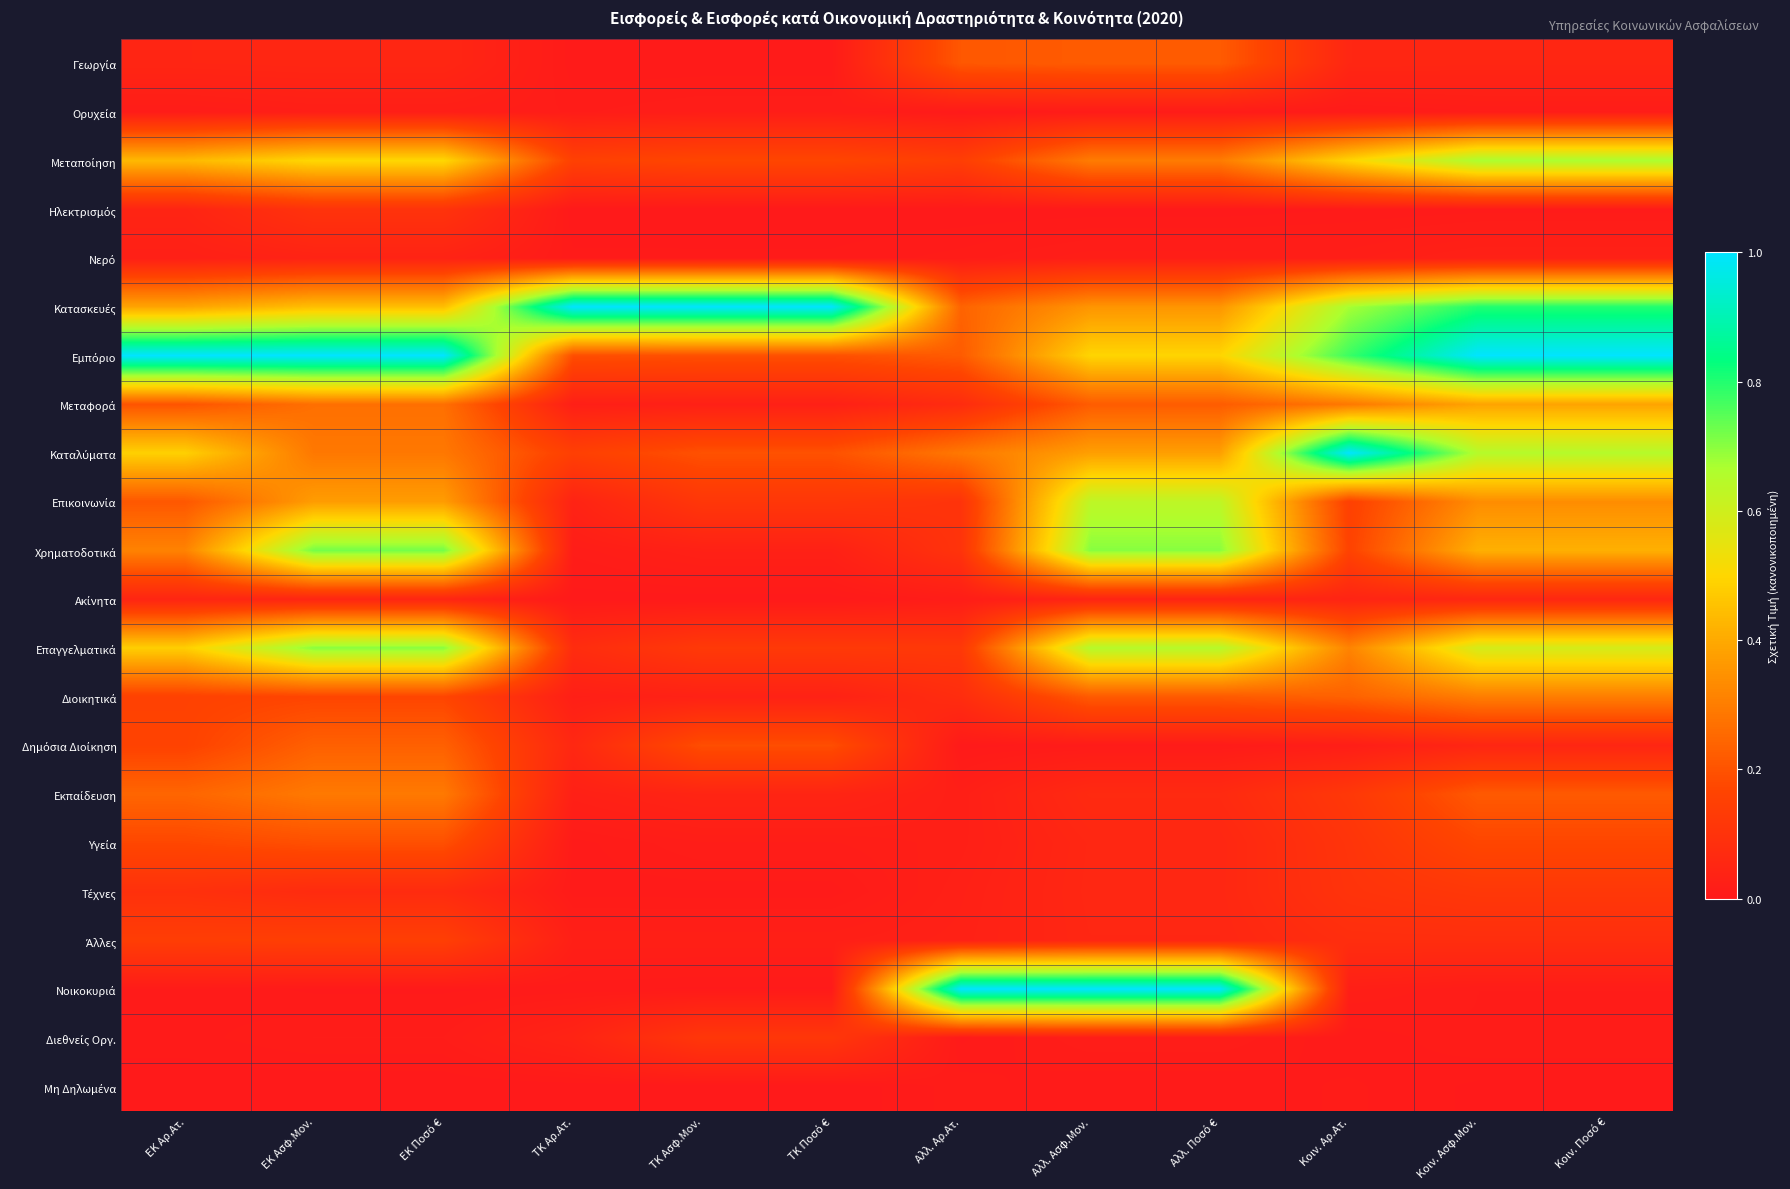

Rank the series by their maximum value, from highest to lowest.

Κατασκευές, Εμπόριο, Καταλύματα, Νοικοκυριά, Χρηματοδοτικά, Επαγγελματικά, Μεταποίηση, Επικοινωνία, Μεταφορά, Διοικητικά, Εκπαίδευση, Δημόσια Διοίκηση, Γεωργία, Υγεία, Άλλες, Τέχνες, Διεθνείς Οργ., Ηλεκτρισμός, Ακίνητα, Νερό, Ορυχεία, Μη Δηλωμένα